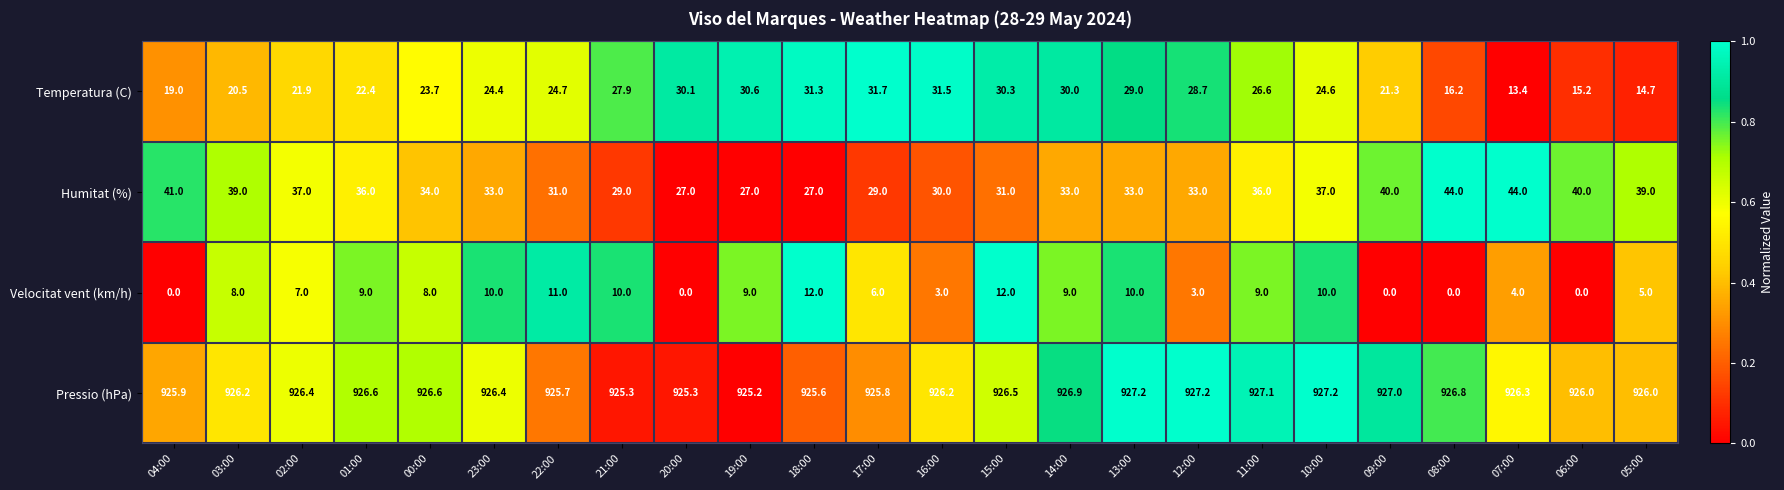

What is the difference between the Velocitat vent (km/h) values at 21:00 and 16:00?

7.0